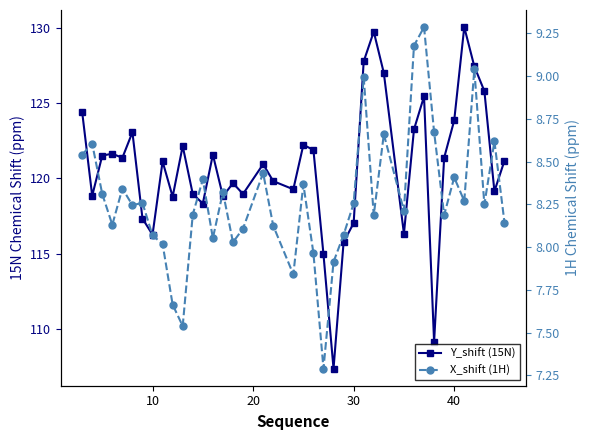

What is the difference between the maximum and minimum values in the X_shift (1H) series?

2.0